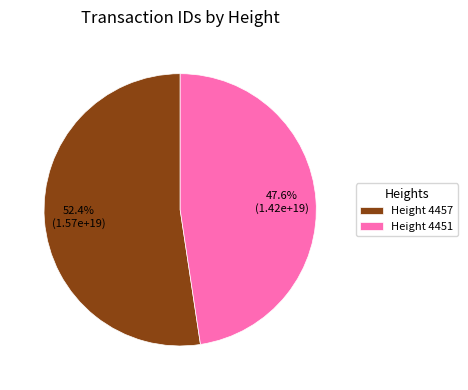

Combined, what portion of the pie is Height 4451 and Height 4457?

100.0%